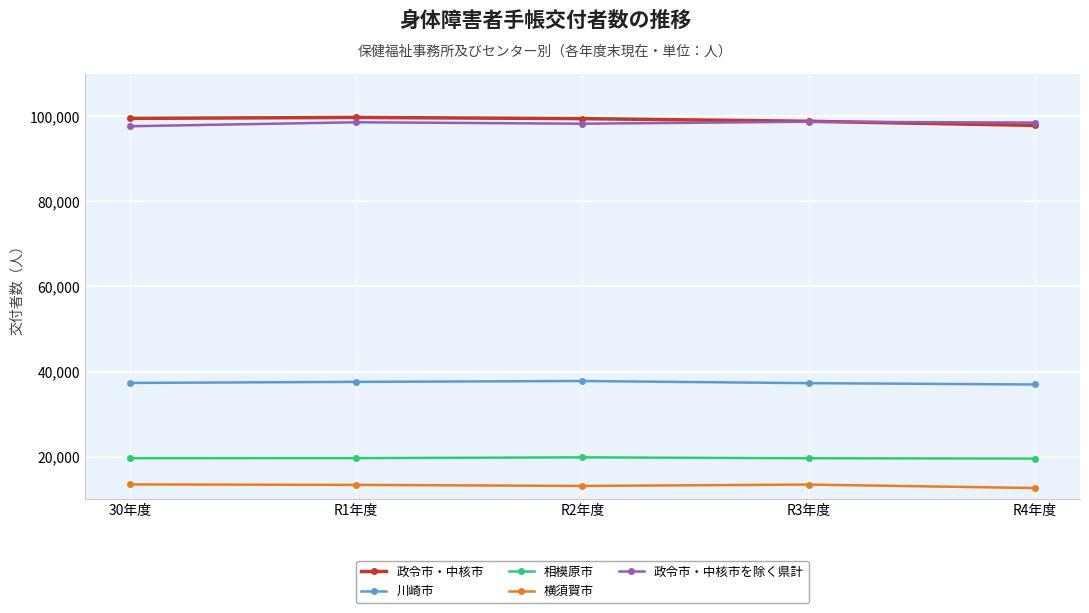

The 川崎市 series shows 15364 at 30年度. True or false?

False